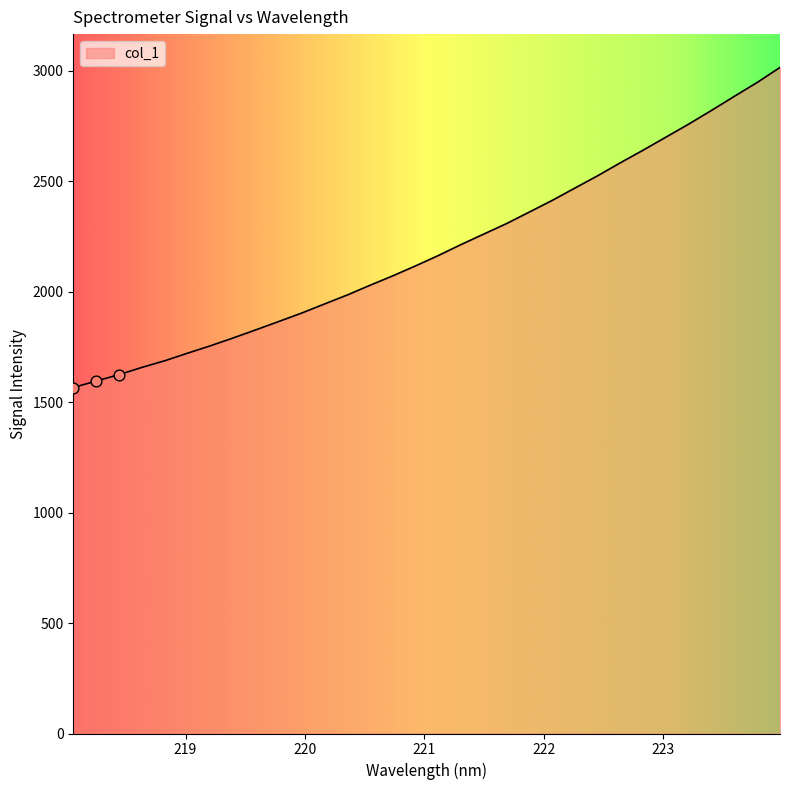

What is the difference between the maximum and minimum values?

1449.7